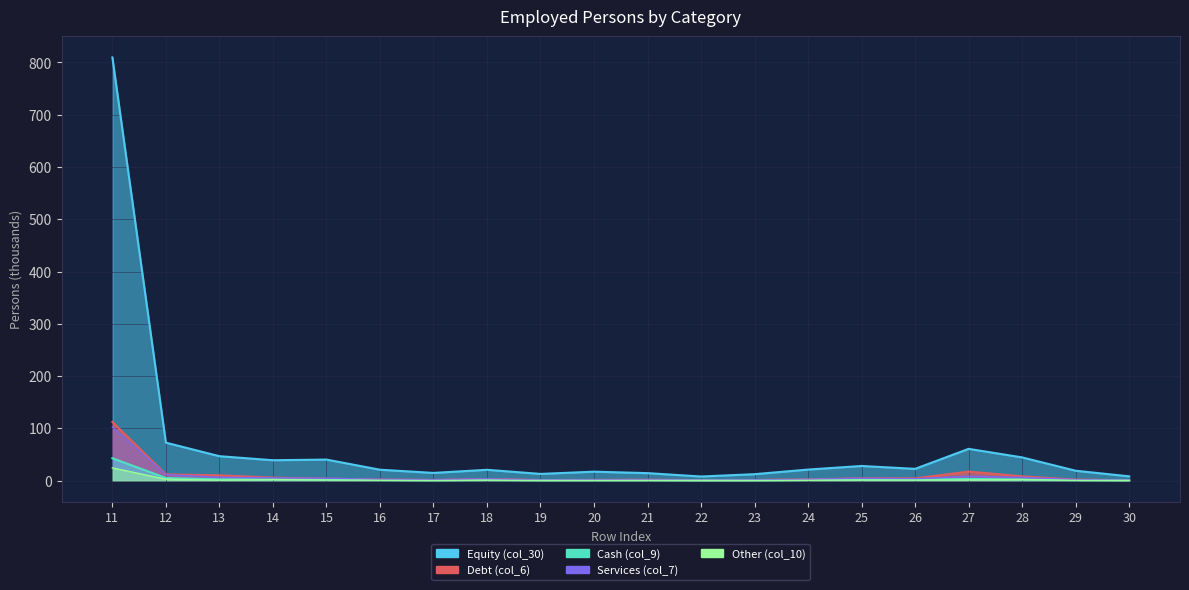

Which has a higher value, 17 or 14?

14